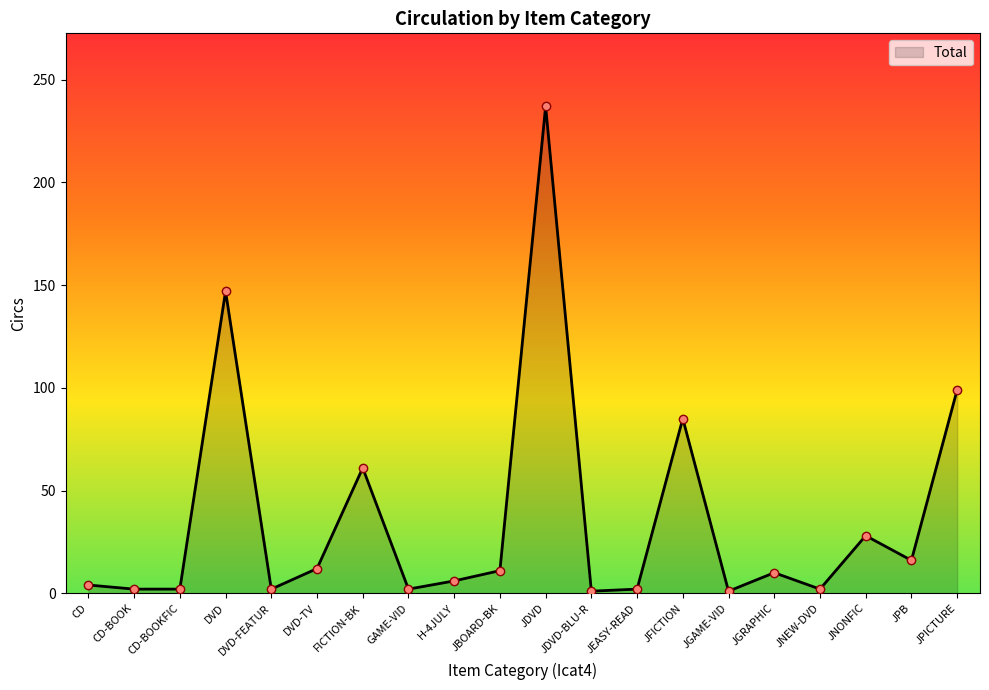

Which category has the highest value across all series?

JDVD